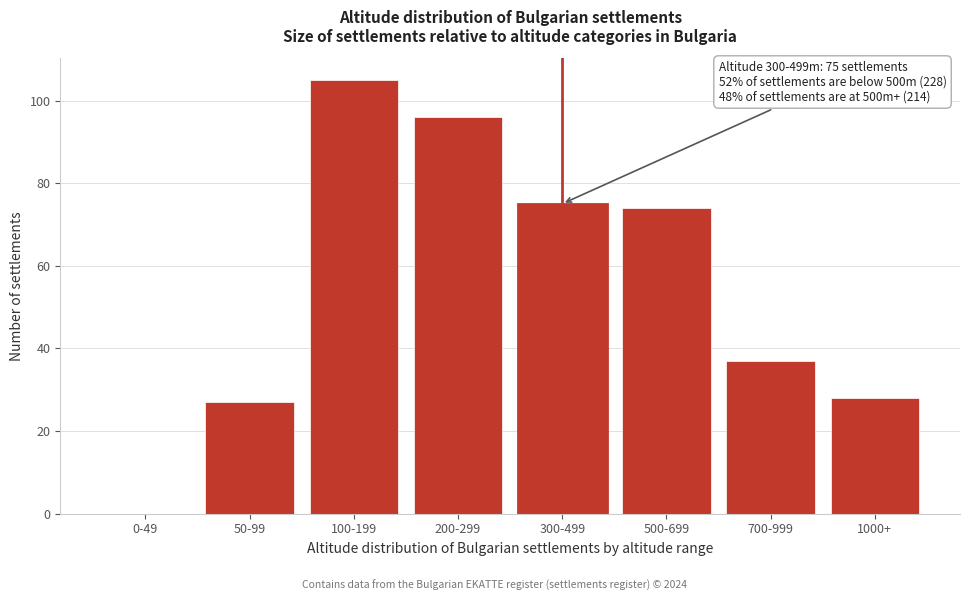

Reading right to left, what are all the values shown in this chart?

1000+=28	700-999=37	500-699=74	300-499=75	200-299=96	100-199=105	50-99=27	0-49=0